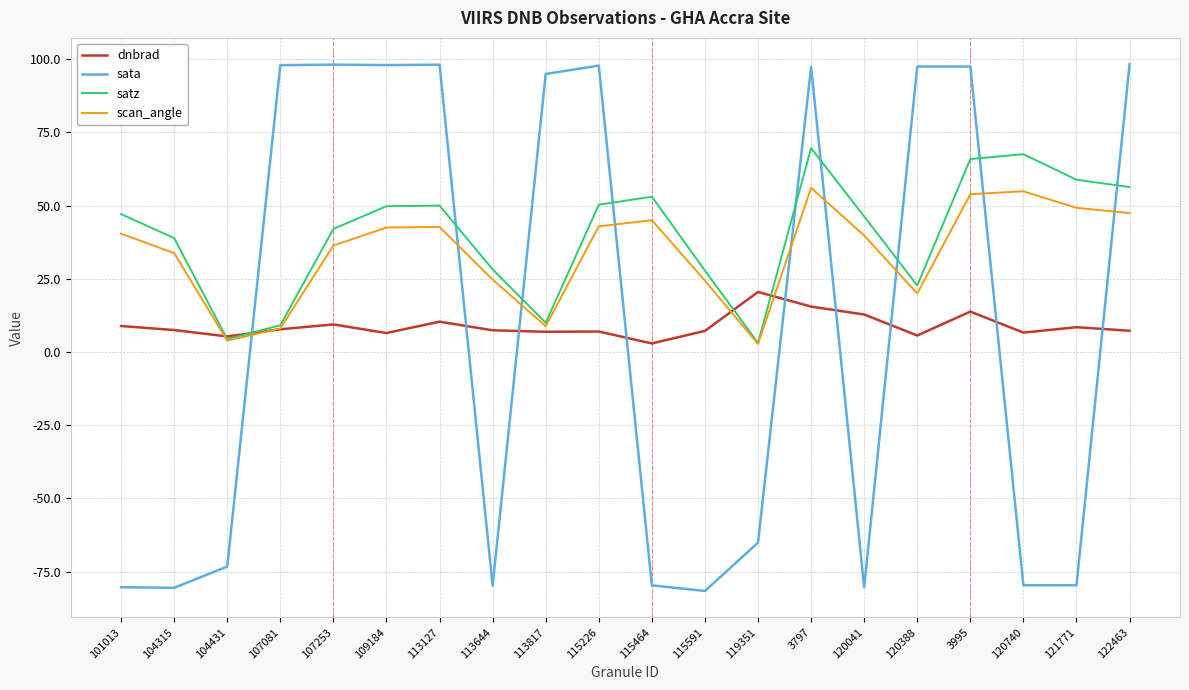

What position from the left is 121771?

19